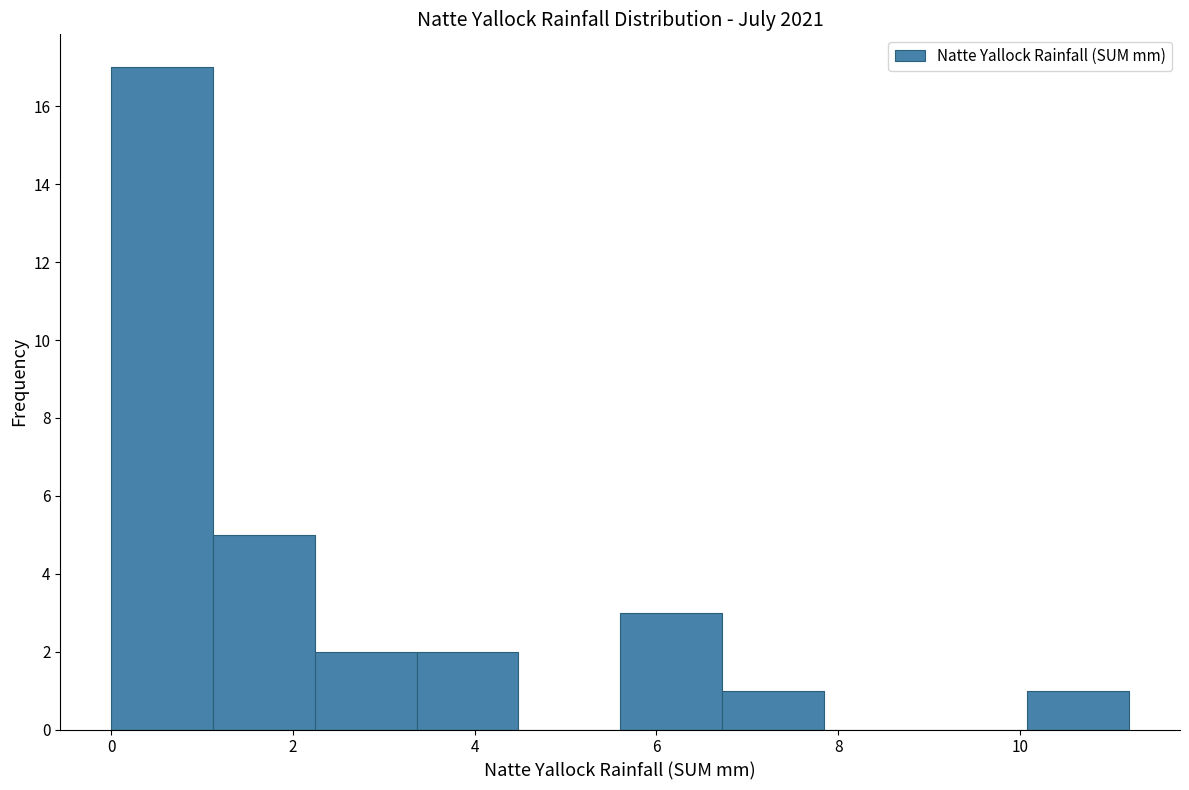

Reading left to right, list every bar in this chart as the range it spans on the x-axis followed by its height. Neither the bar edges nor the heights are printed on the chart, so give them approximately, as read against the axes.

0.00 to 1.12: 17
1.12 to 2.24: 5
2.24 to 3.36: 2
3.36 to 4.48: 2
4.48 to 5.60: 0
5.60 to 6.72: 3
6.72 to 7.84: 1
7.84 to 8.96: 0
8.96 to 10.08: 0
10.08 to 11.20: 1